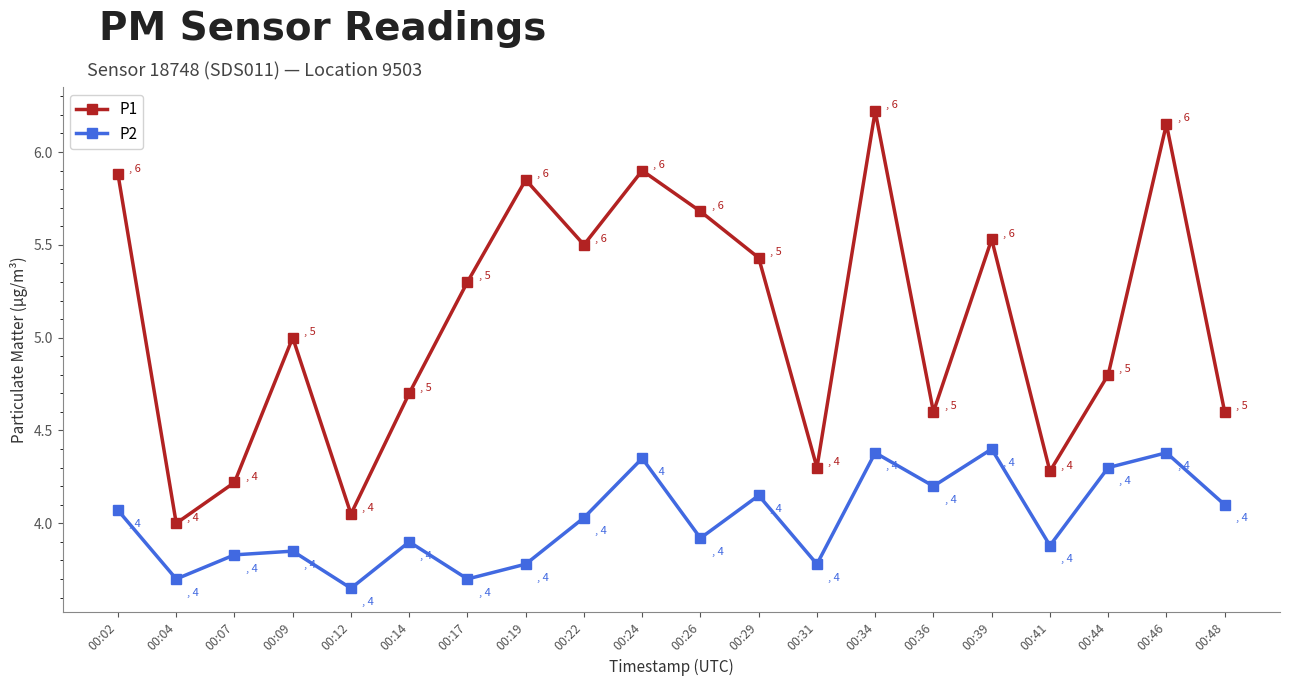

What is the difference between the second highest and second lowest values in the P2 series?

0.7